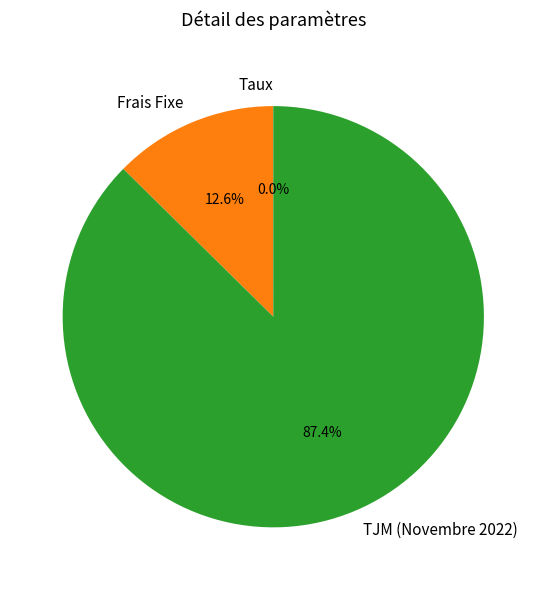

True or false: TJM (Novembre 2022) accounts for 87% of the total.

True